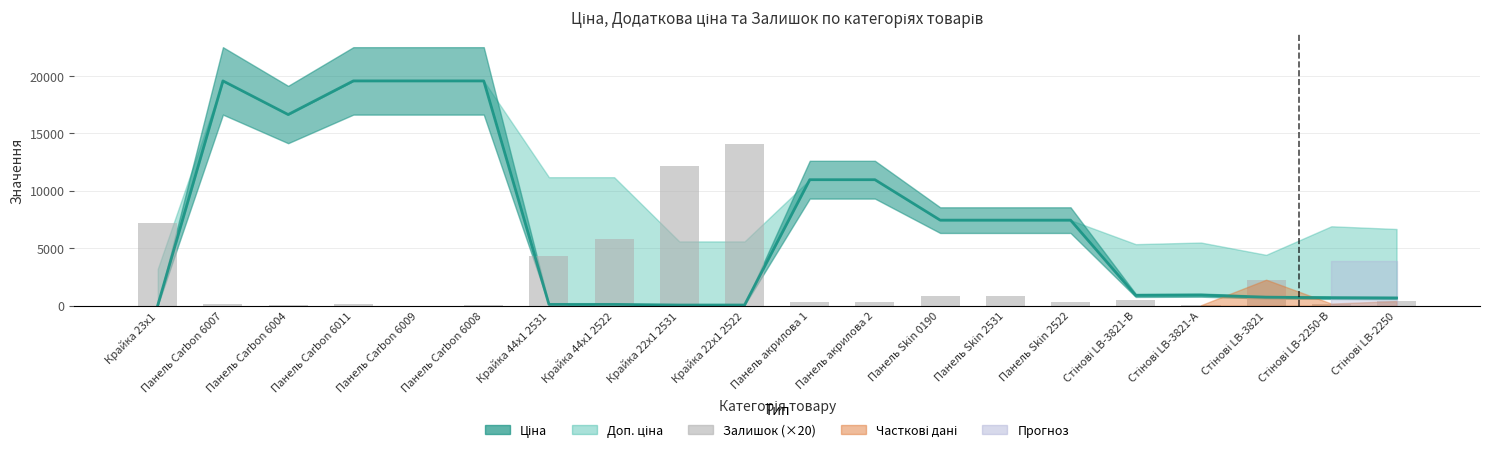

What is the difference between the maximum and minimum values?

14040